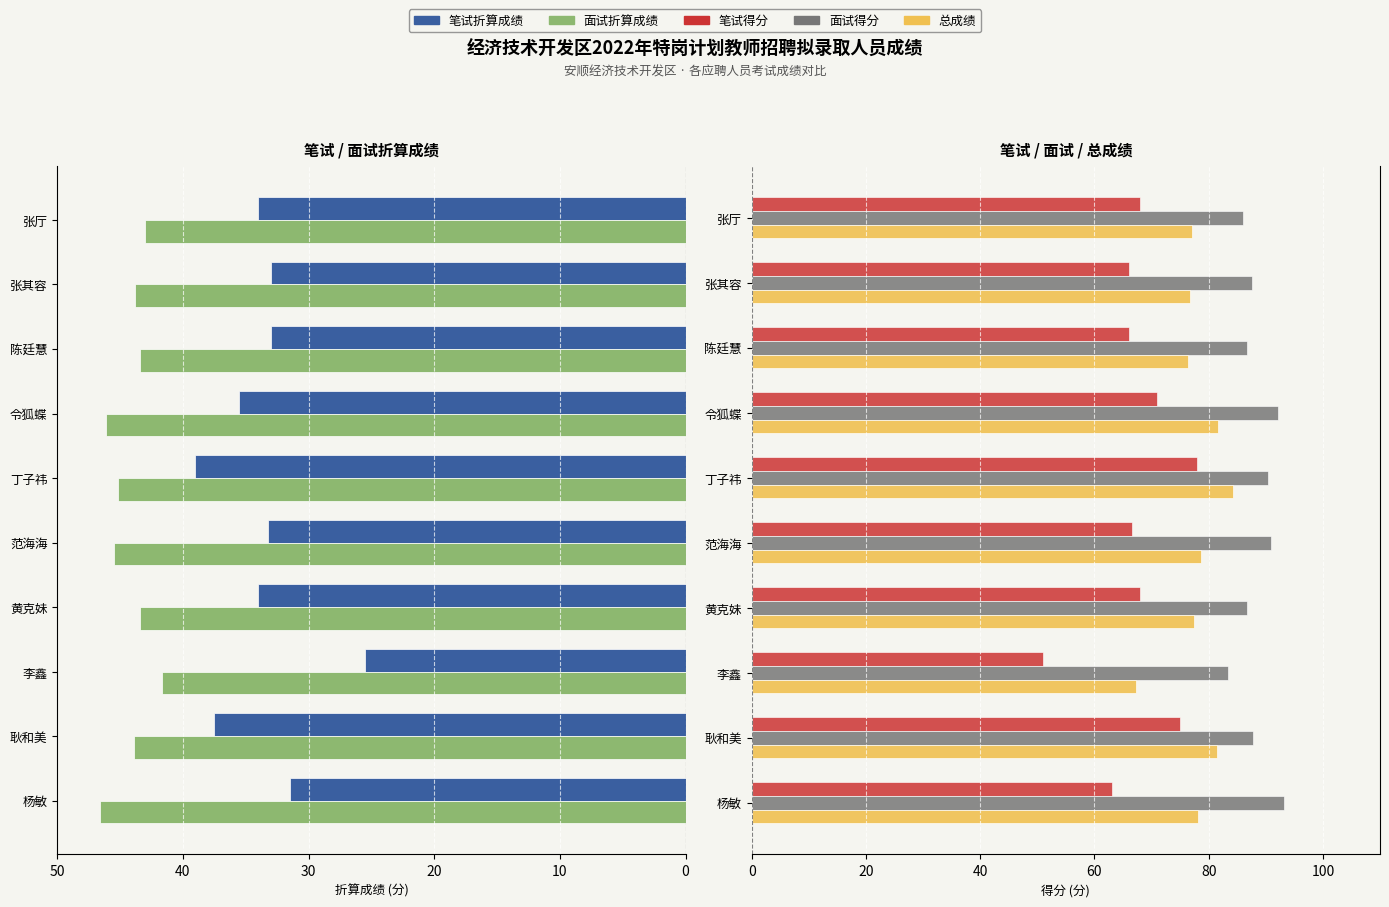

What is the average value of the 面试折算成绩 series?

44.3